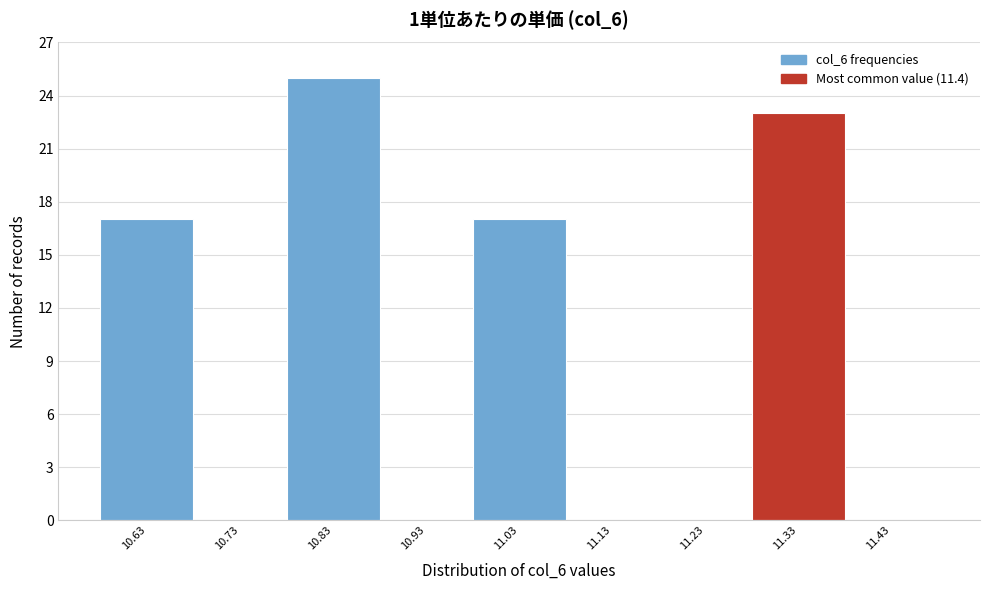

Reading right to left, list all the values displayed in this chart.

11.43=0	11.33=23	11.23=0	11.13=0	11.03=17	10.93=0	10.83=25	10.73=0	10.63=17